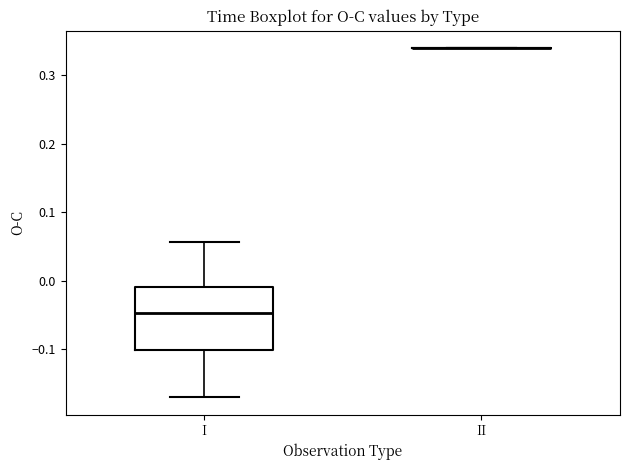

Comparing the boxes themselves (not the whiskers), which one is the tallest?

I